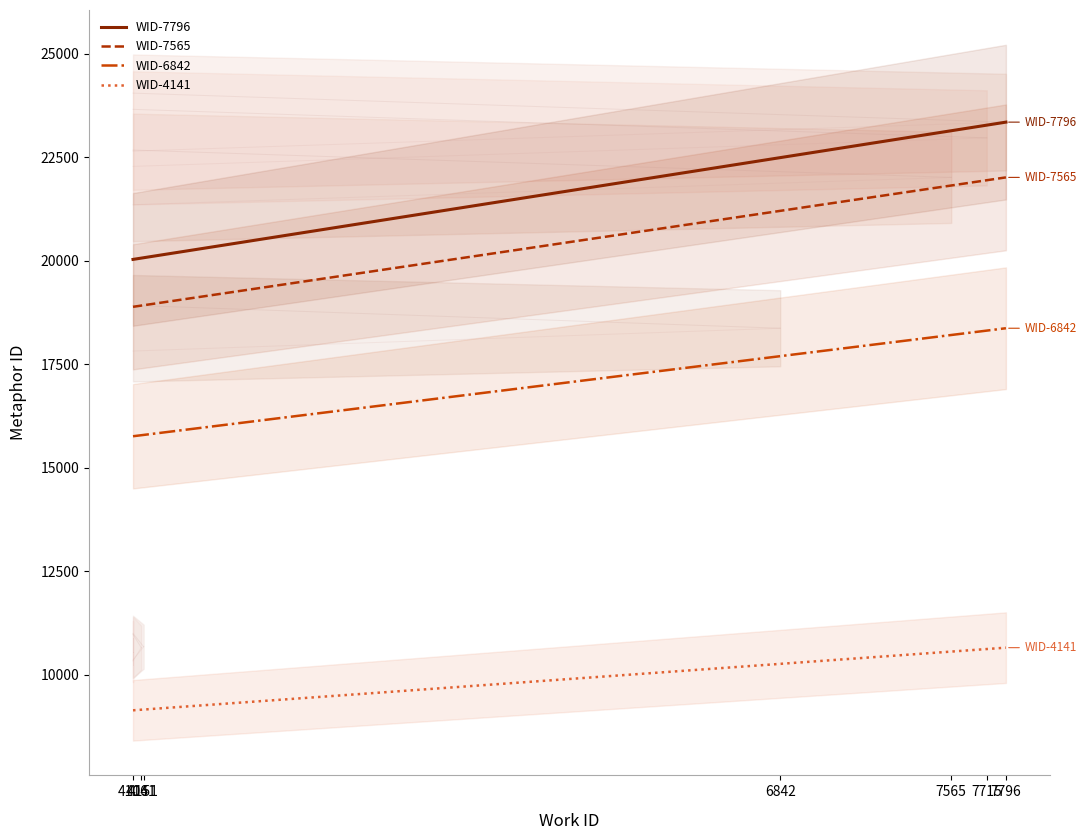

Reading left to right, what are all the values shown in this chart?

WID-7796: 4106=20034.4	4141=20065.8	4151=20074.8	6842=22492.8	7565=23142.4	7715=23277.2	7796=23350.0
WID-7565: 4106=18889.2	4141=18918.9	4151=18927.4	6842=21207.1	7565=21819.6	7715=21946.7	7796=22015.3
WID-6842: 4106=15763.3	4141=15788.0	4151=15795.1	6842=17697.5	7565=18208.7	7715=18314.7	7796=18372.0
WID-4141: 4106=9143.7	4141=9158.1	4151=9162.2	6842=10265.8	7565=10562.3	7715=10623.8	7796=10657.0